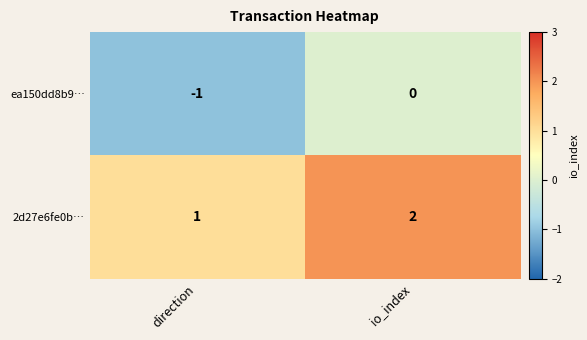

Is it true that 2d27e6fe0b… equals 2 at io_index?

True